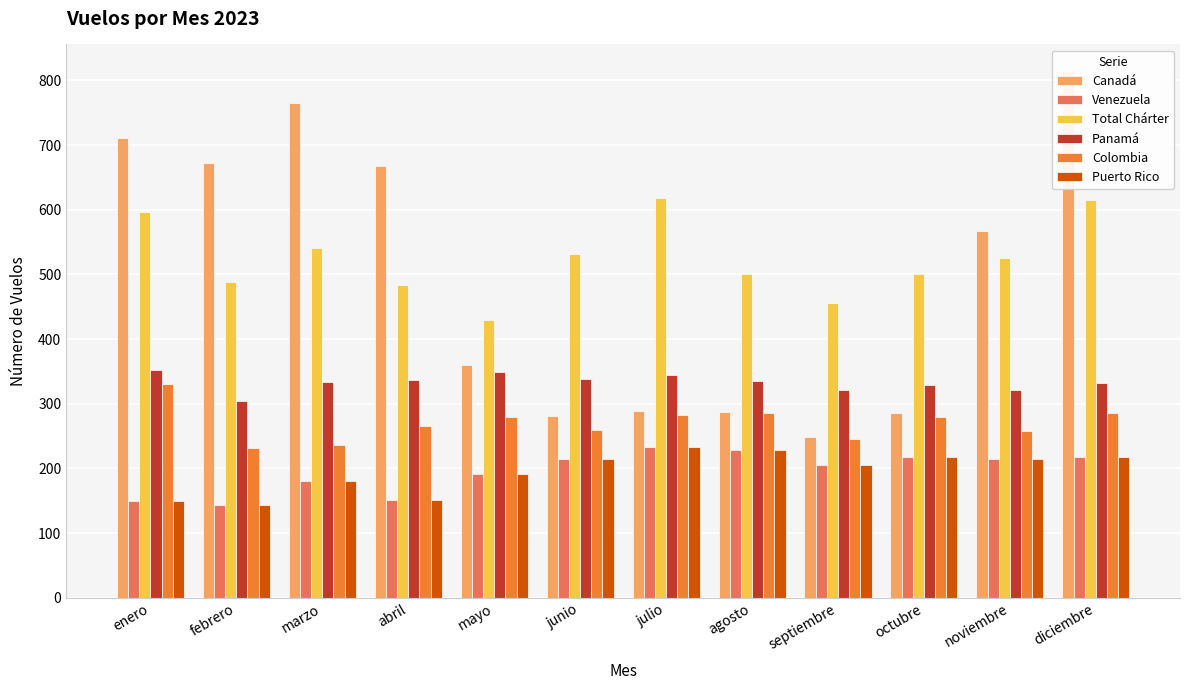

The value of Venezuela at junio is 371. True or false?

False